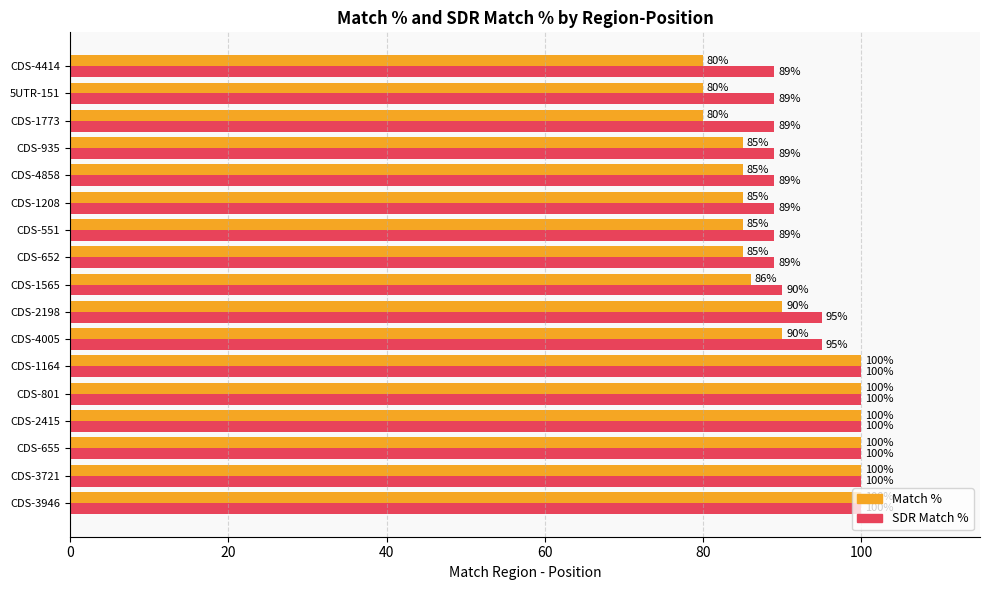

What value does the SDR Match % series have at CDS-4005?

95